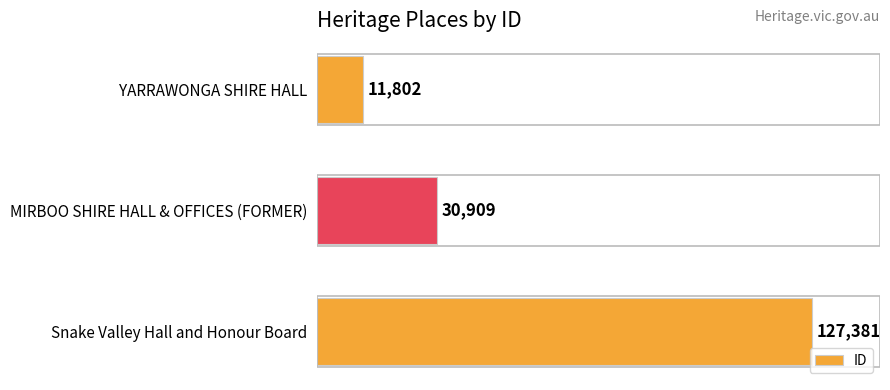

Where is the data nearest to the value 69591?

MIRBOO SHIRE HALL & OFFICES (FORMER)